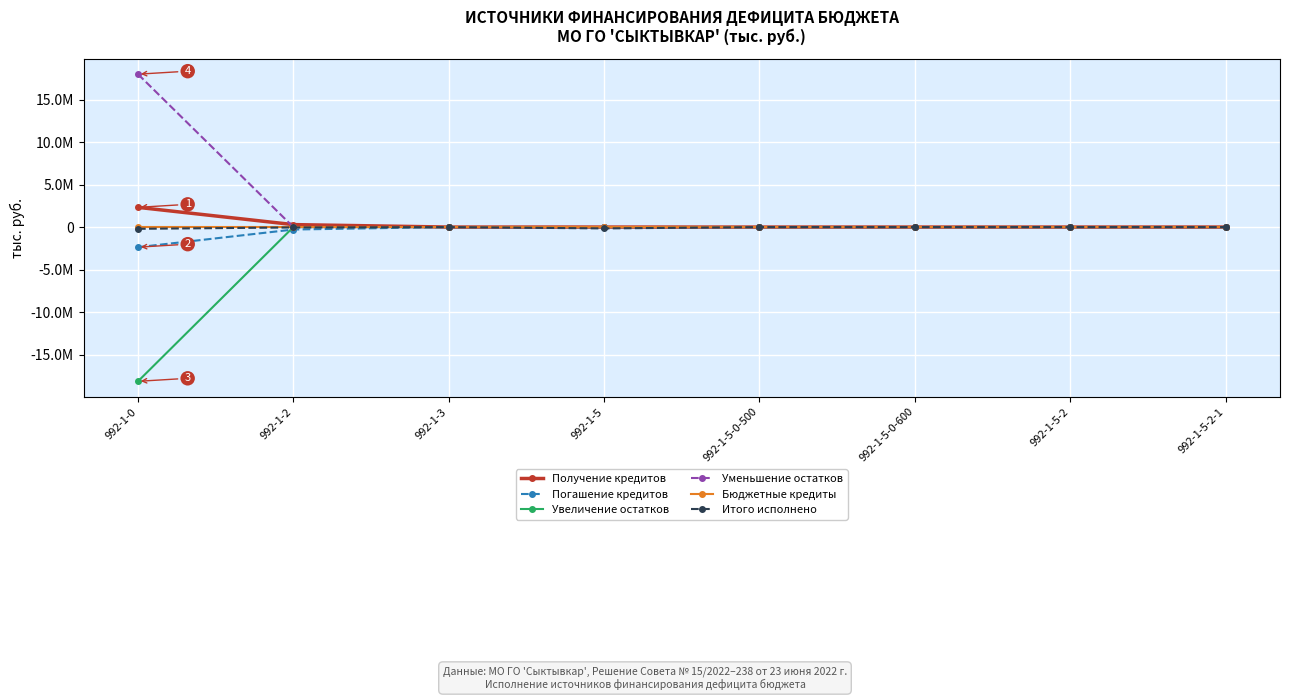

What is the label of the 3rd point from the right?

992-1-5-0-600